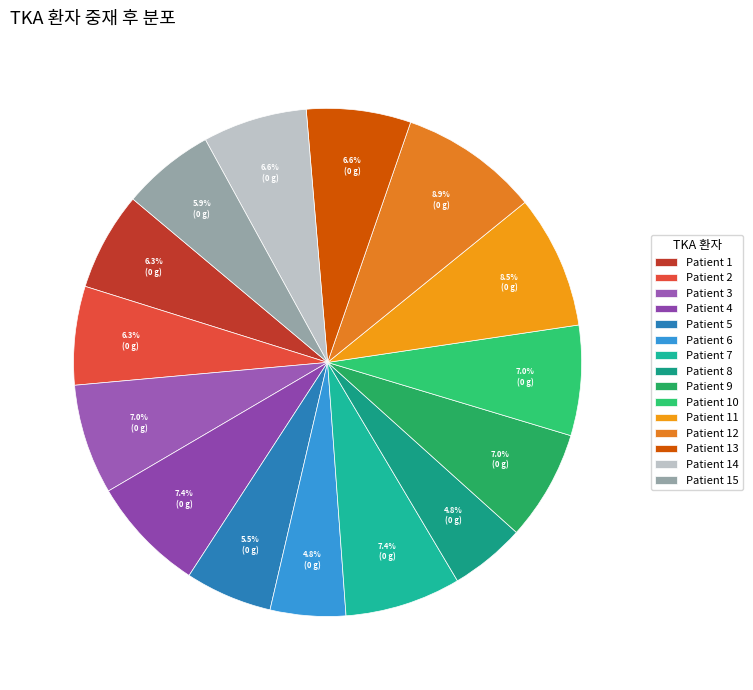

How many slices are in this pie chart?

15